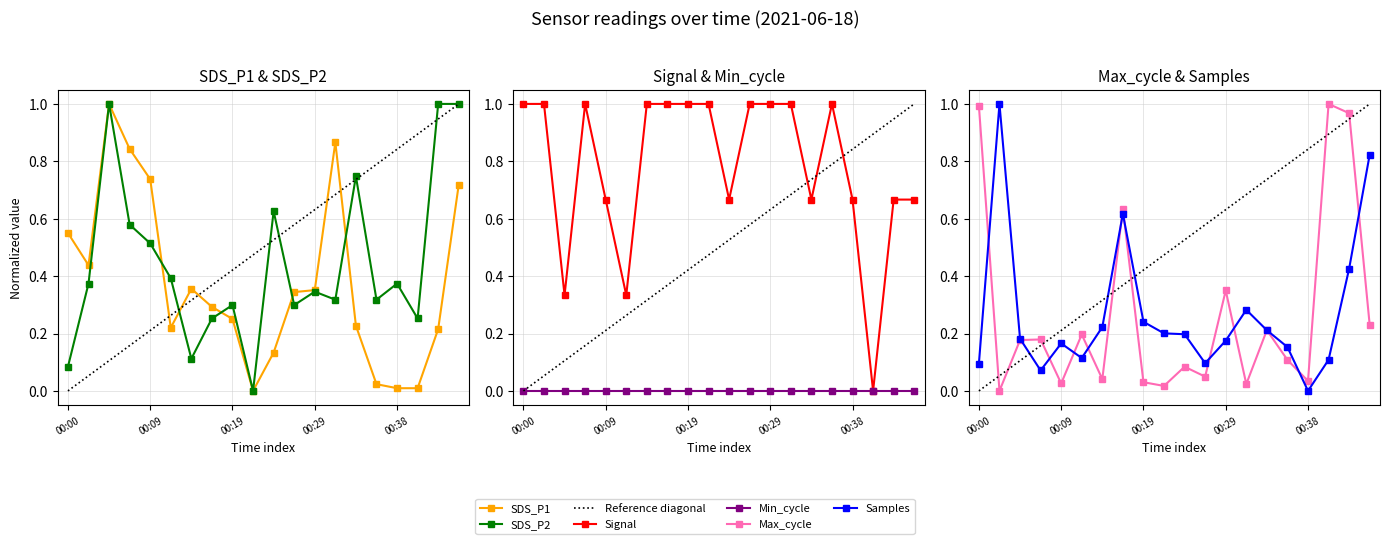

What is the approximate value of SDS_P2 at 00:12?

0.4